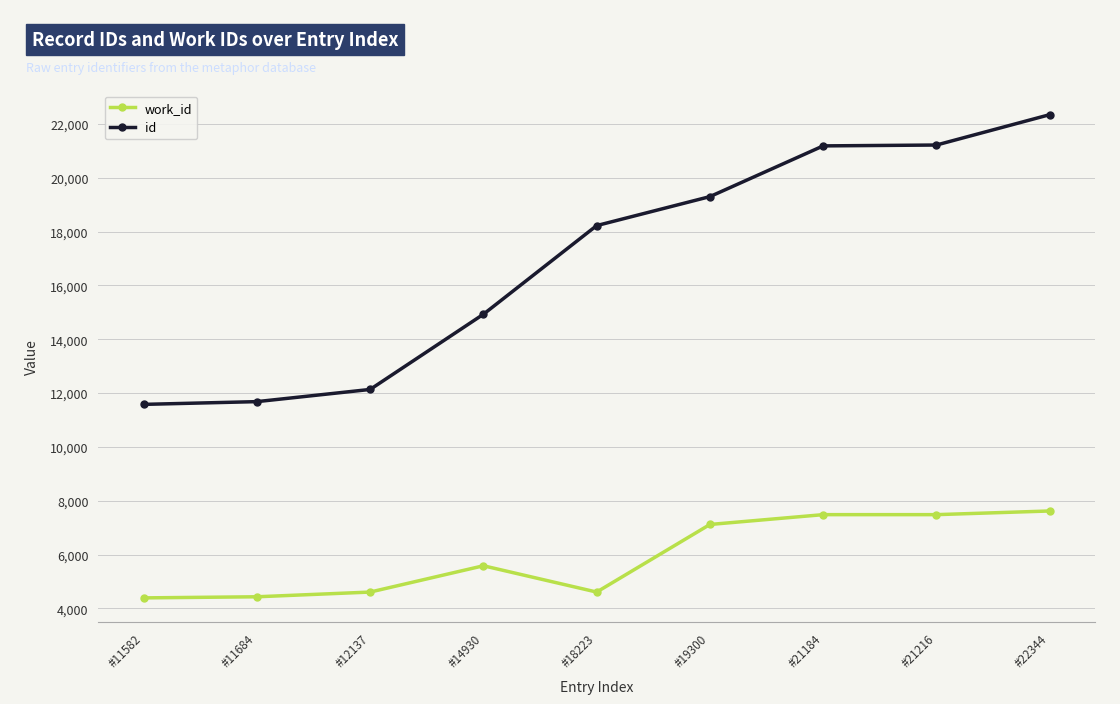

What is the difference between the maximum and minimum values in the work_id series?

3228